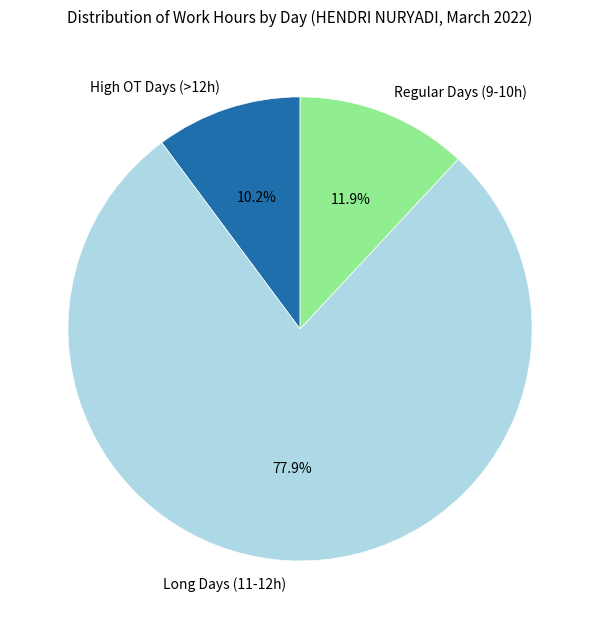

What percentage do High OT Days (>12h) and Long Days (11-12h) together represent?

88.1%